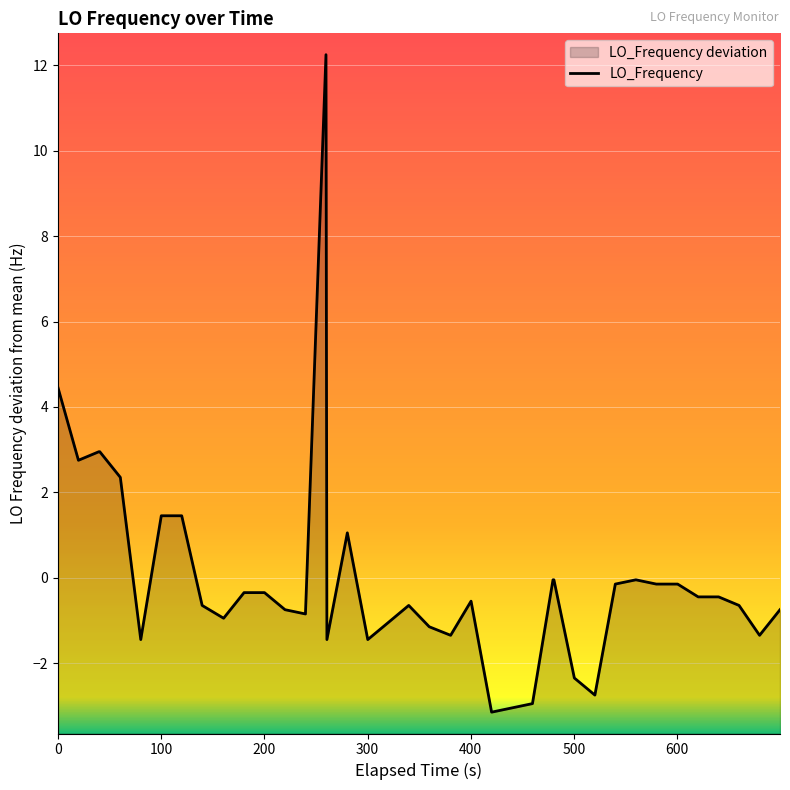

How many lines are shown in the chart?

1